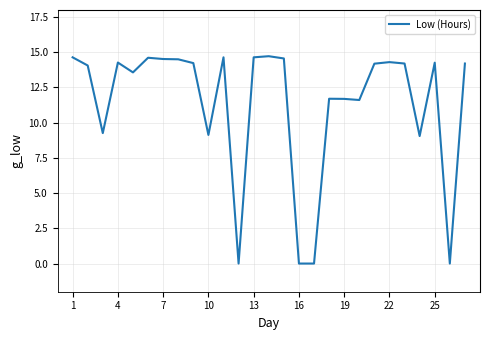

What is the difference between the maximum and minimum values?

14.7